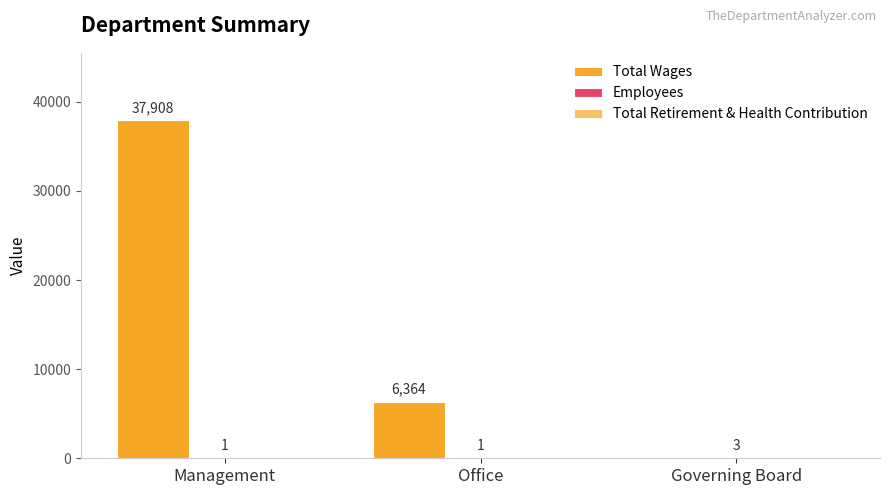

How many series are shown in this chart?

2